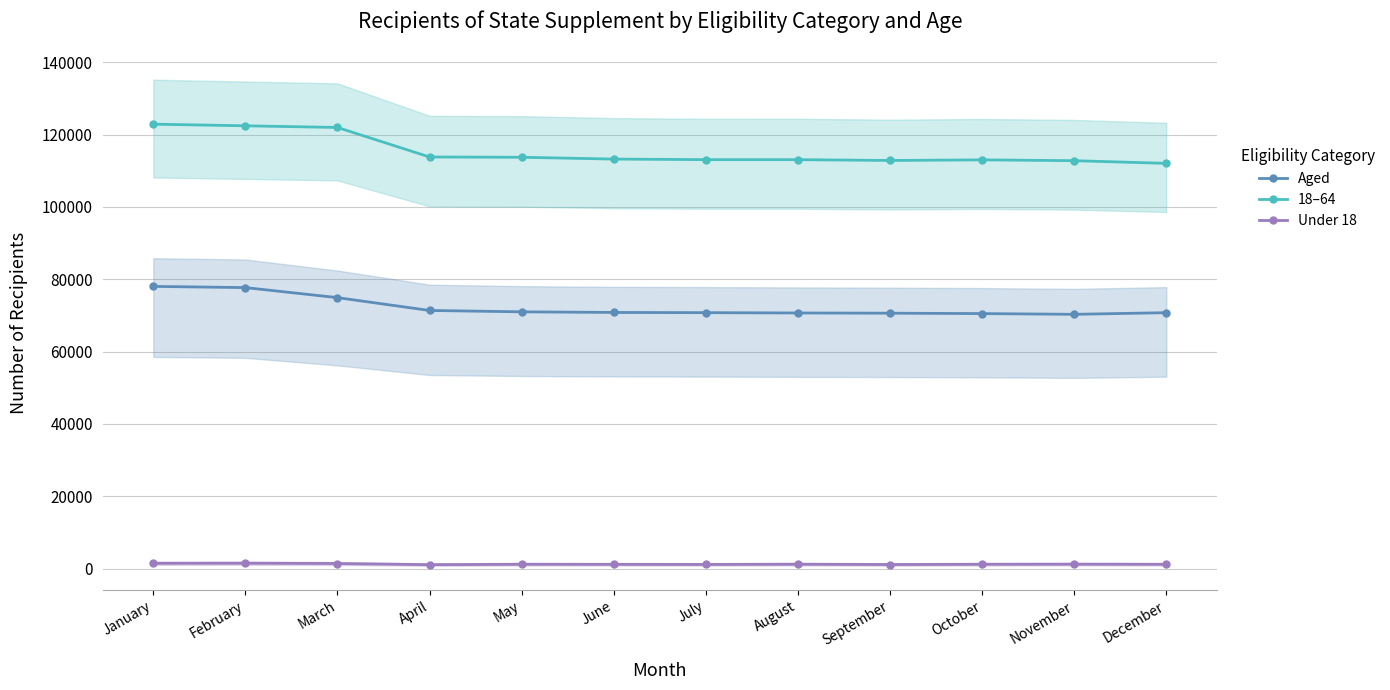

What value does the Aged series have at February?

77686